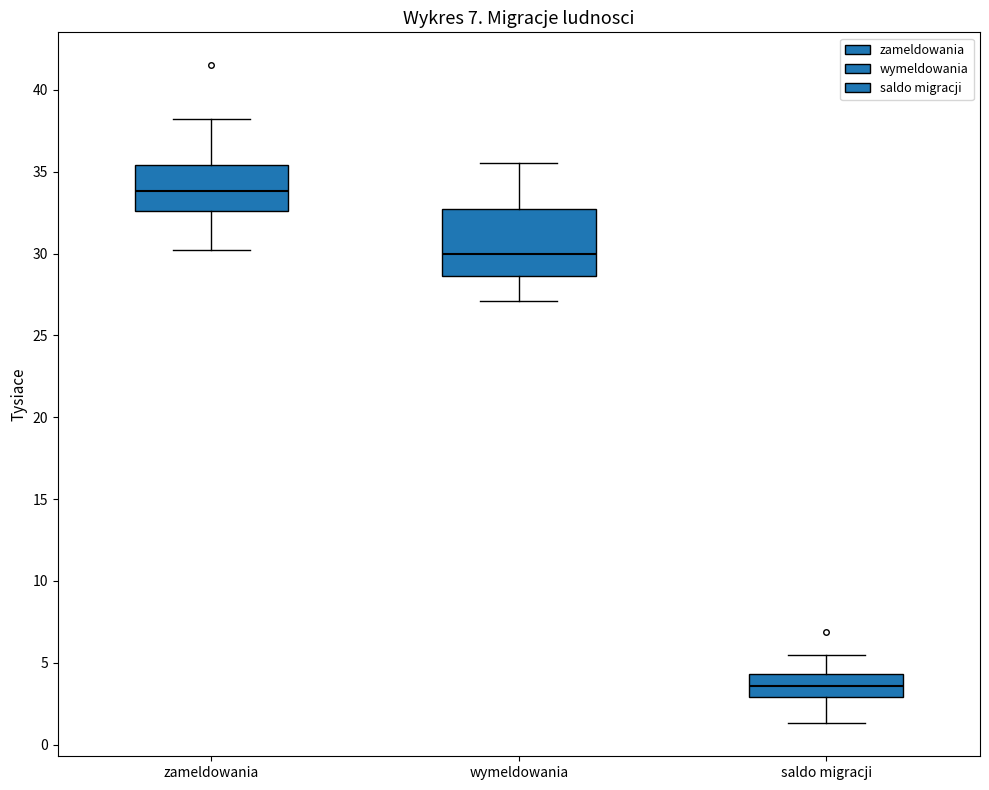

Which box's median line is the lowest?

saldo migracji